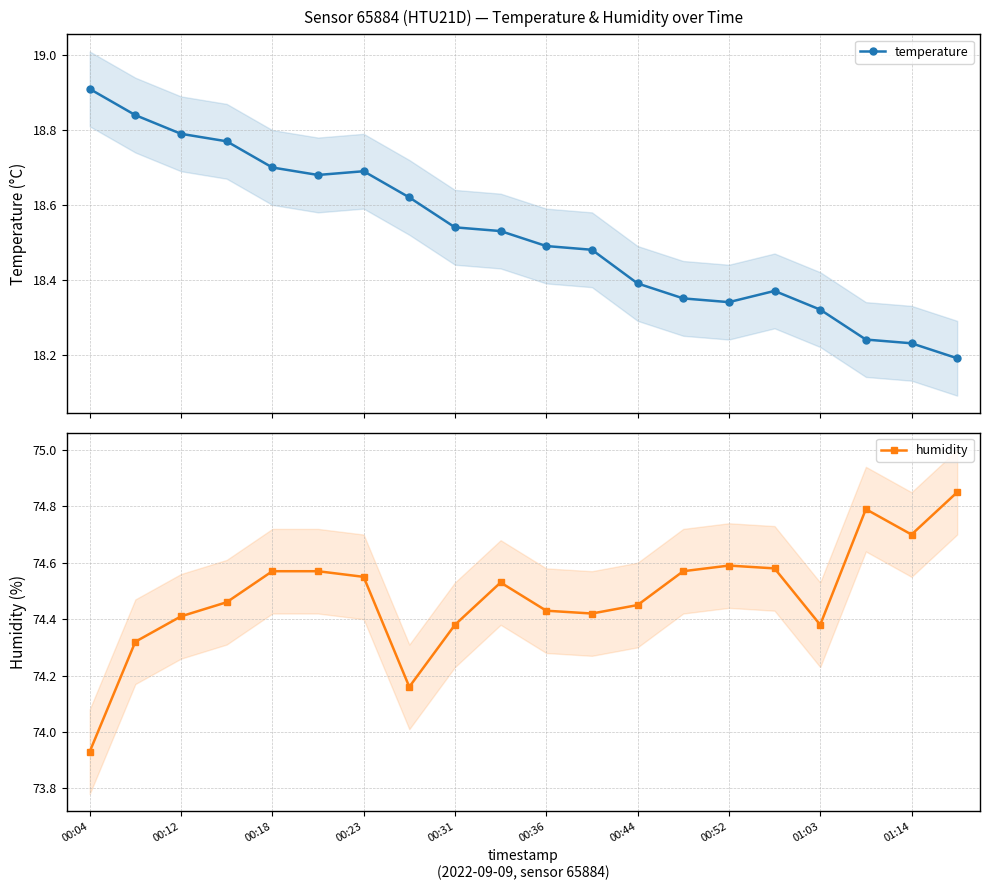

True or false: temperature has a value of 18.5 at 11.

True